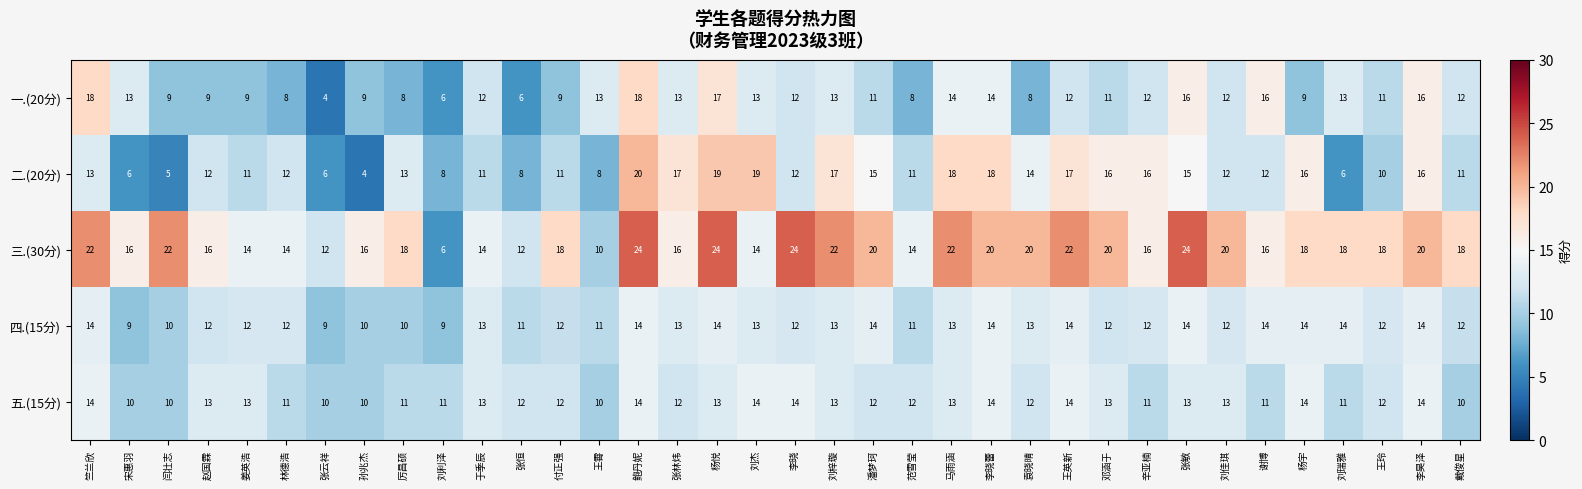

What is the maximum value for 一.(20分)?

18